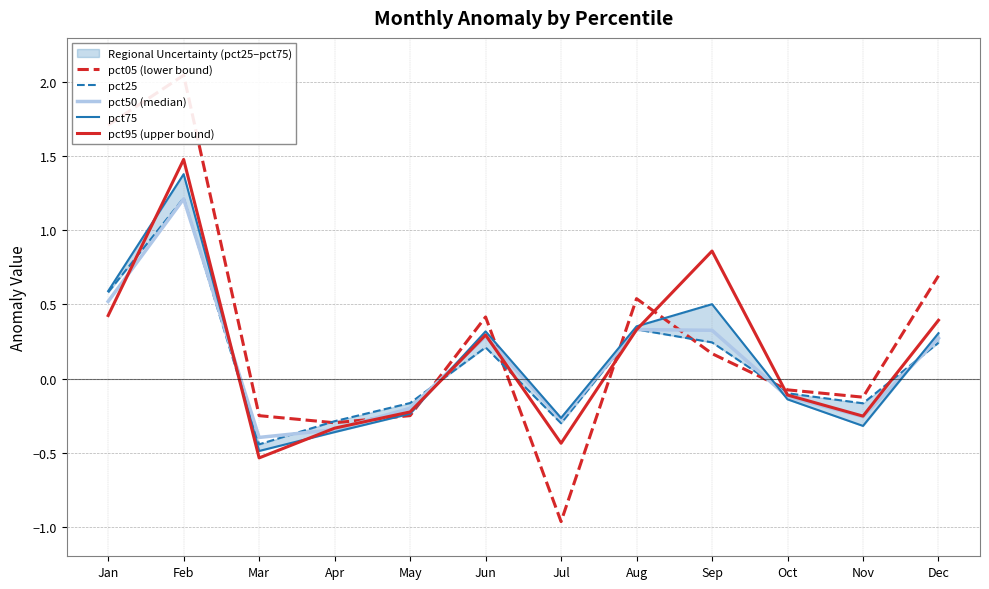

Which series changed the most between Mar and Aug?

pct95 (upper bound)